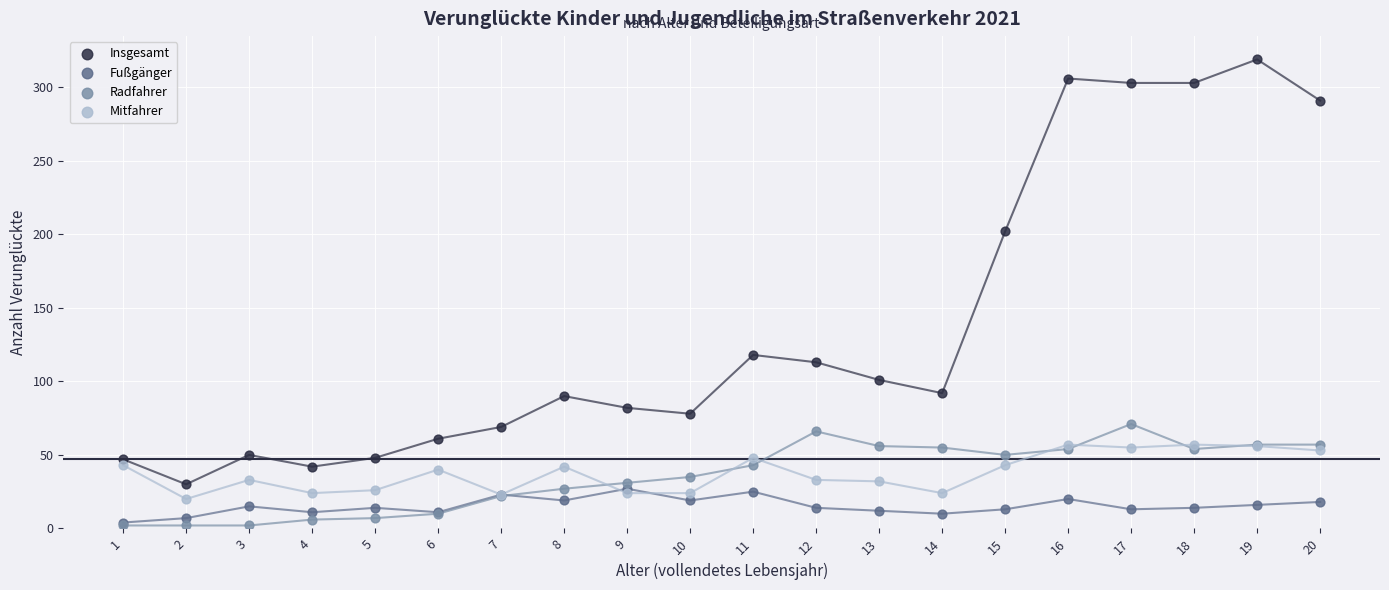

Which series reaches the maximum Y coordinate?

Insgesamt